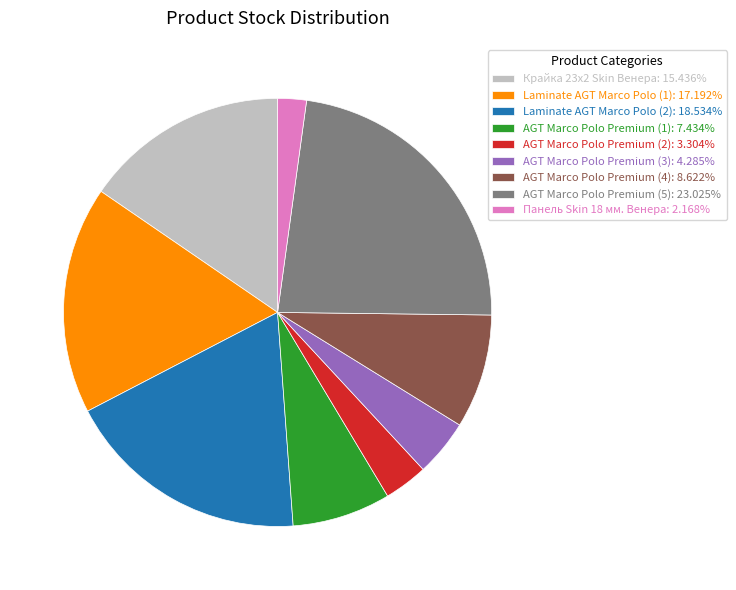

Is there any slice that represents more than half of the pie?

No